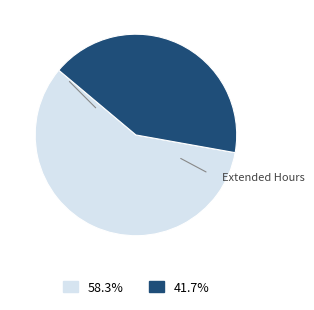

Is there any slice that represents more than half of the pie?

Yes